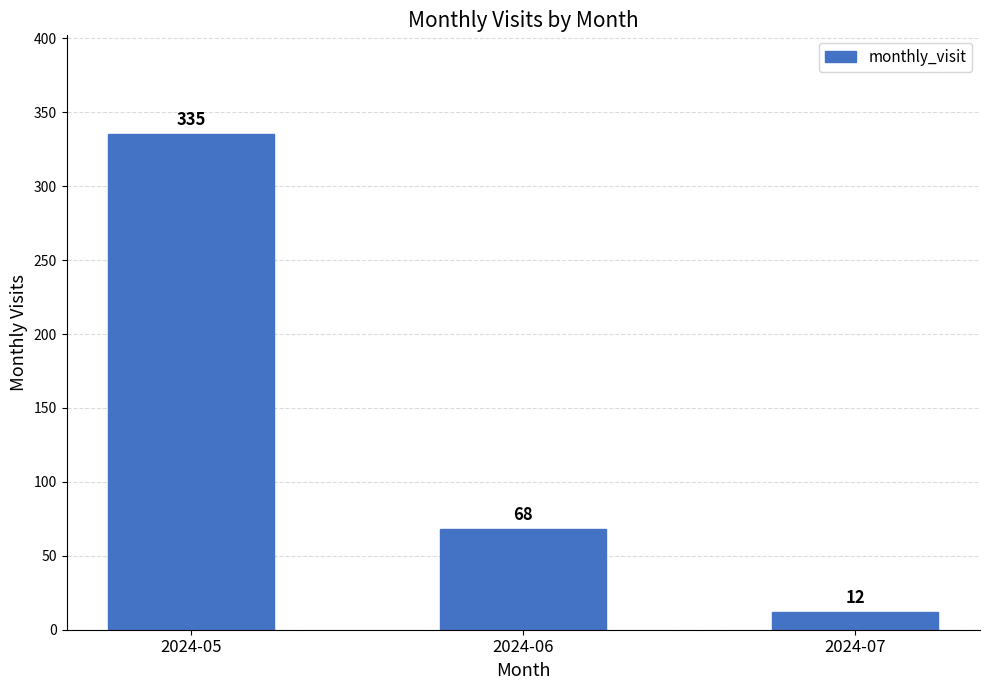

Which category has the lowest value across all series?

2024-07